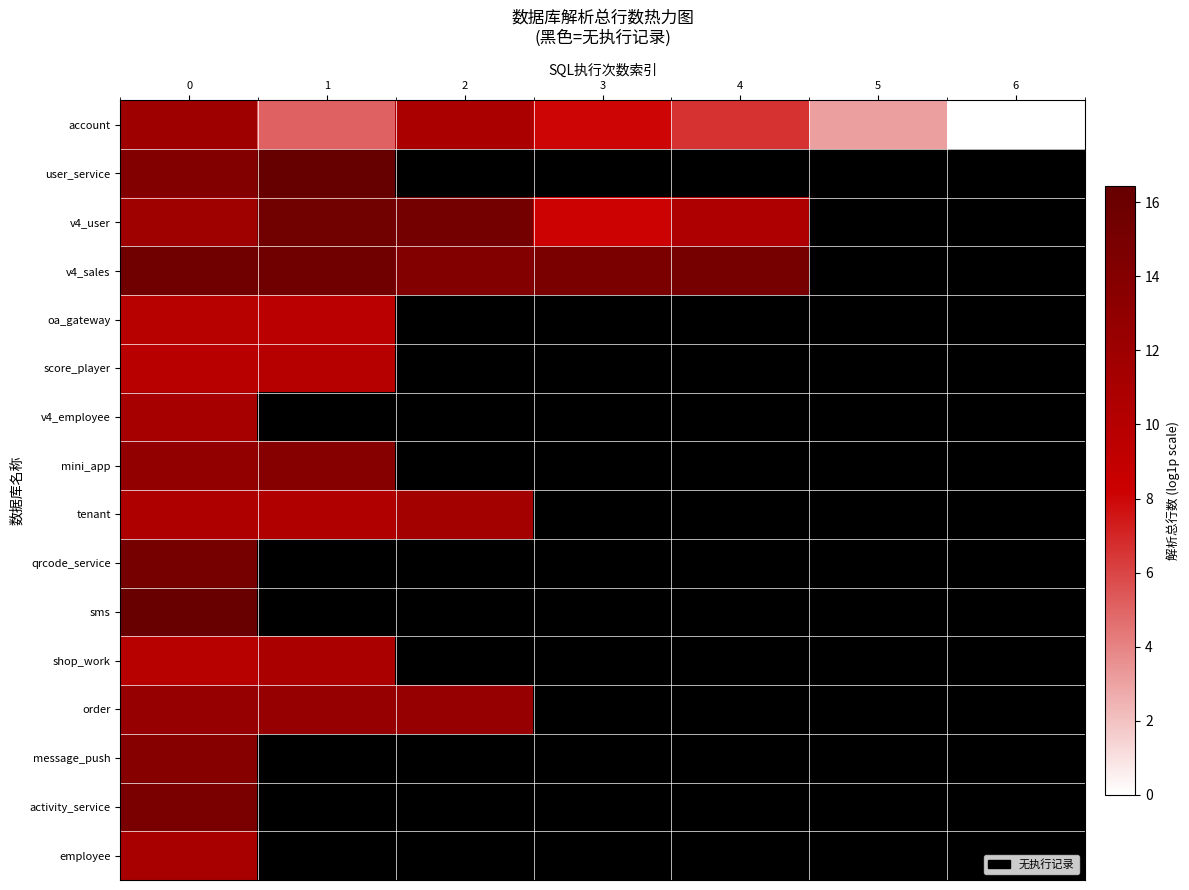

What is the maximum value for v4_employee?

11.2